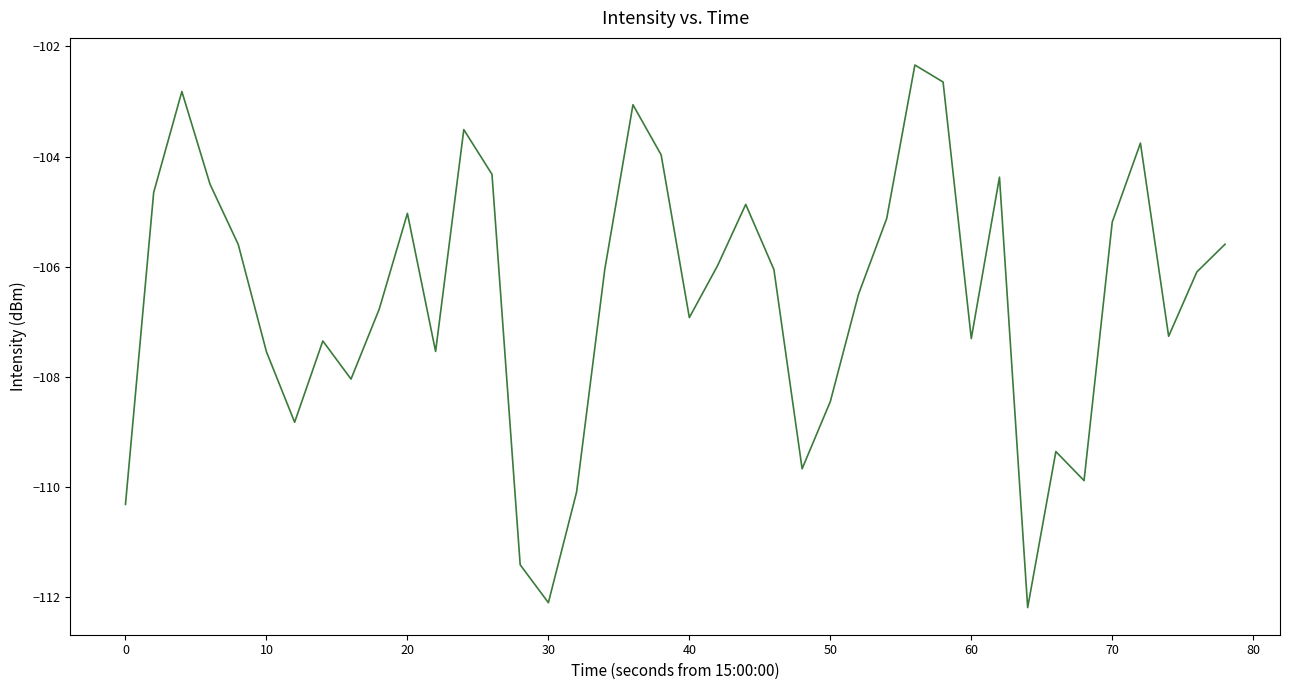

What is the sum of all values?

-4262.9